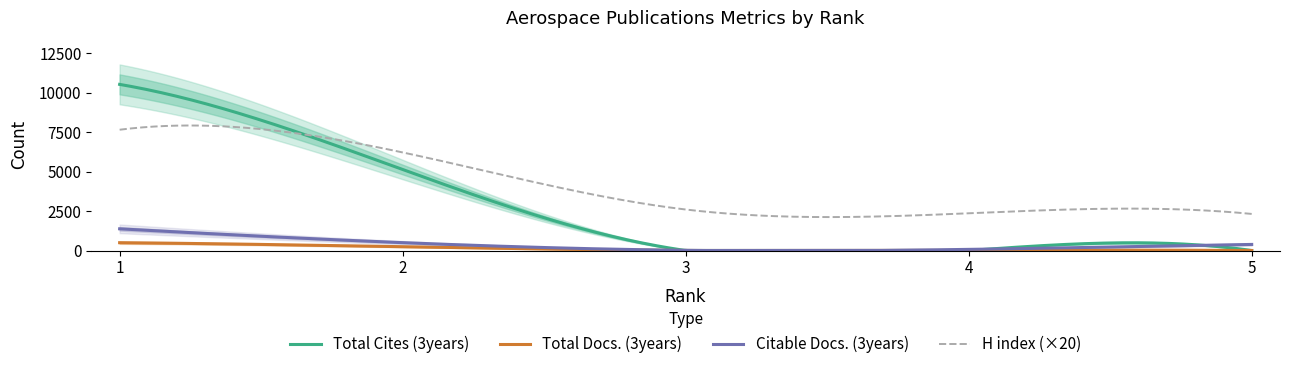

How many data points in Total Docs. (3years) are above 0?

2